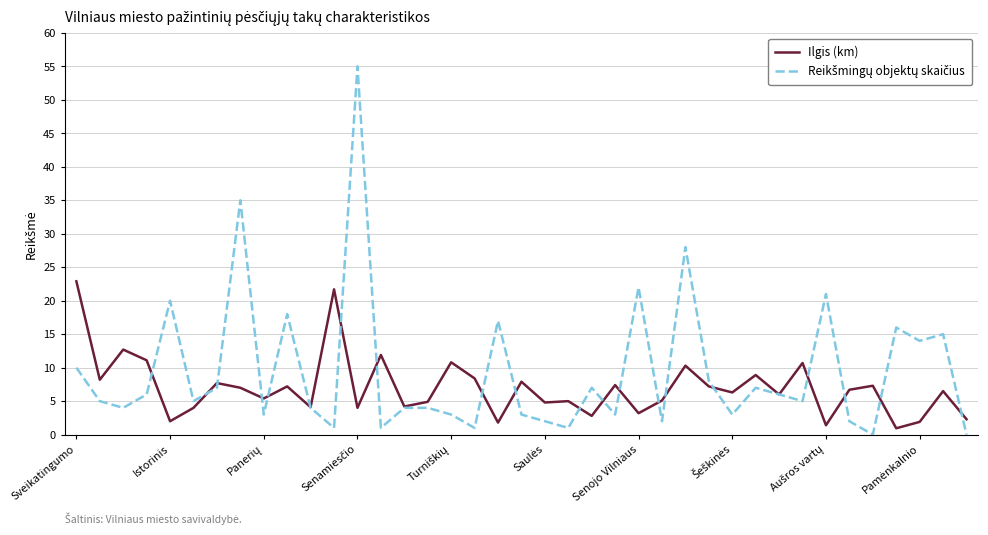

What is the highest value of the Ilgis (km) series?

22.9